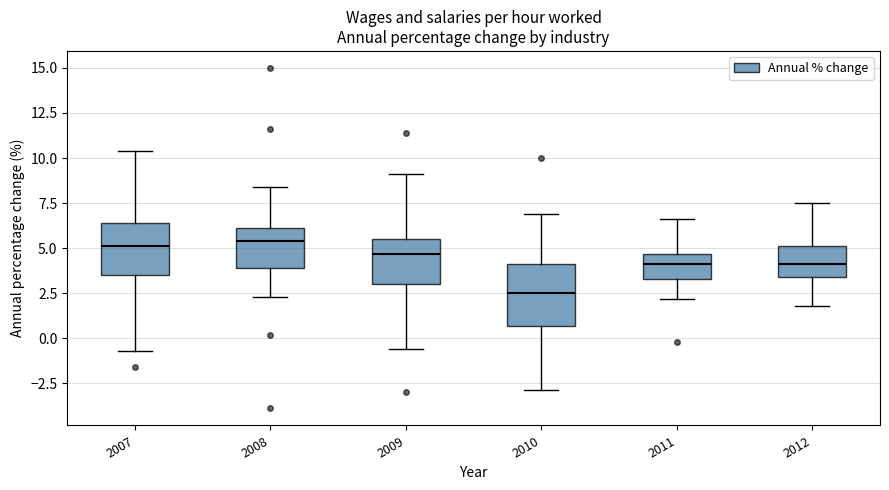

Where does the lower whisker of the box at x = 2009 end on the y-axis? The values are not printed on the chart, so give them approximately, as read against the axis.

-0.5